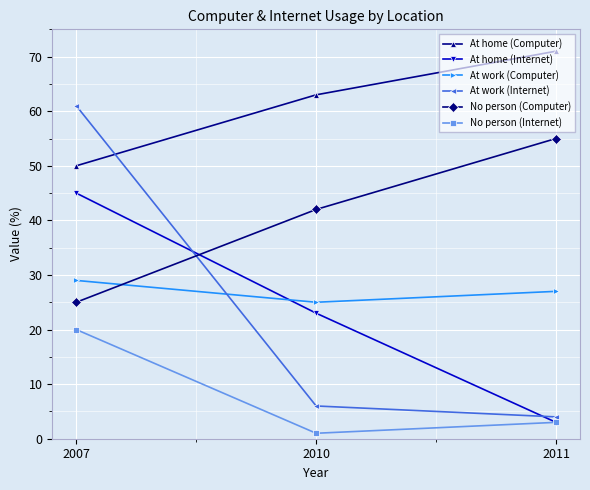

Reading left to right, what are all the values shown in this chart?

At home (Computer): 2007=50	2010=63	2011=71
At home (Internet): 2007=45	2010=23	2011=3
At work (Computer): 2007=29	2010=25	2011=27
At work (Internet): 2007=61	2010=6	2011=4
No person (Computer): 2007=25	2010=42	2011=55
No person (Internet): 2007=20	2010=1	2011=3